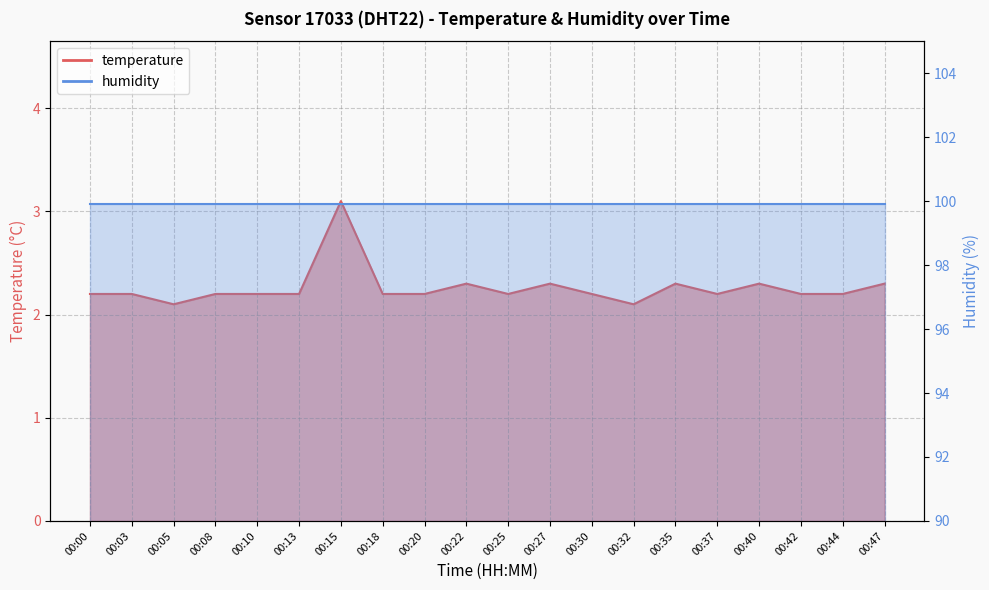

Approximately how many times larger is the value at 00:27 compared to 00:18?

1.0